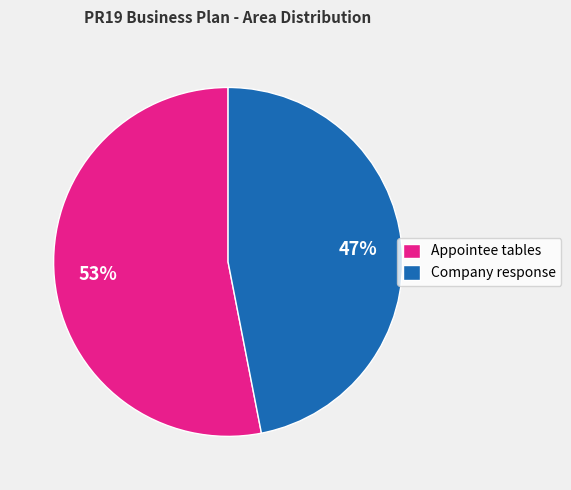

Is it true that Appointee tables is 66% of the pie?

False